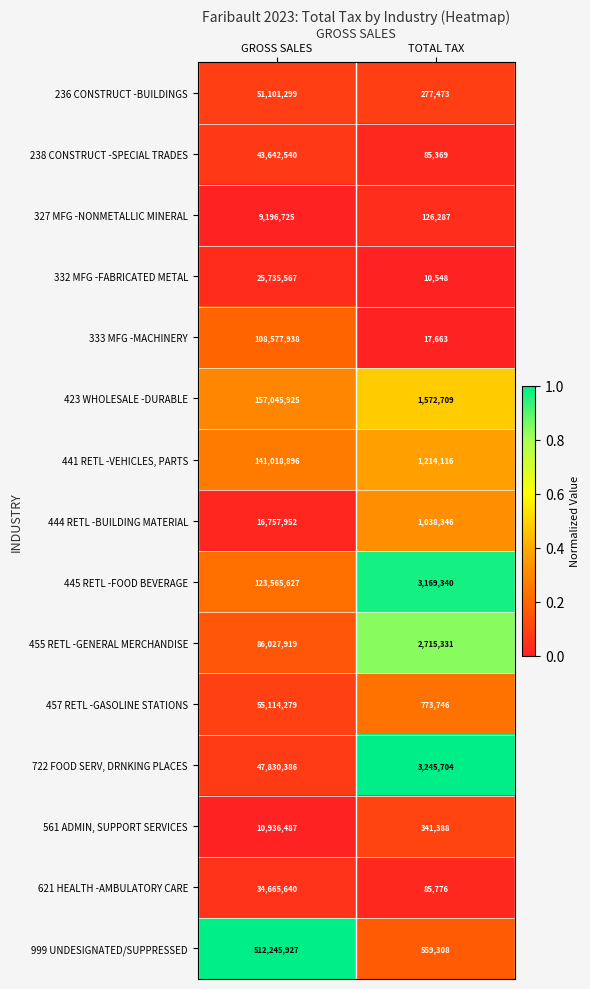

What value does the 423 WHOLESALE -DURABLE series have at GROSS SALES?

157045925